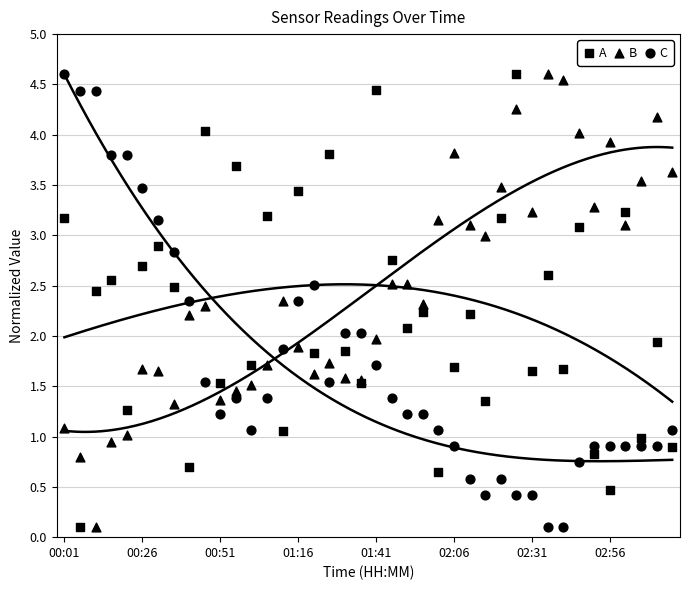

Which series has the widest spread of Y values?

A